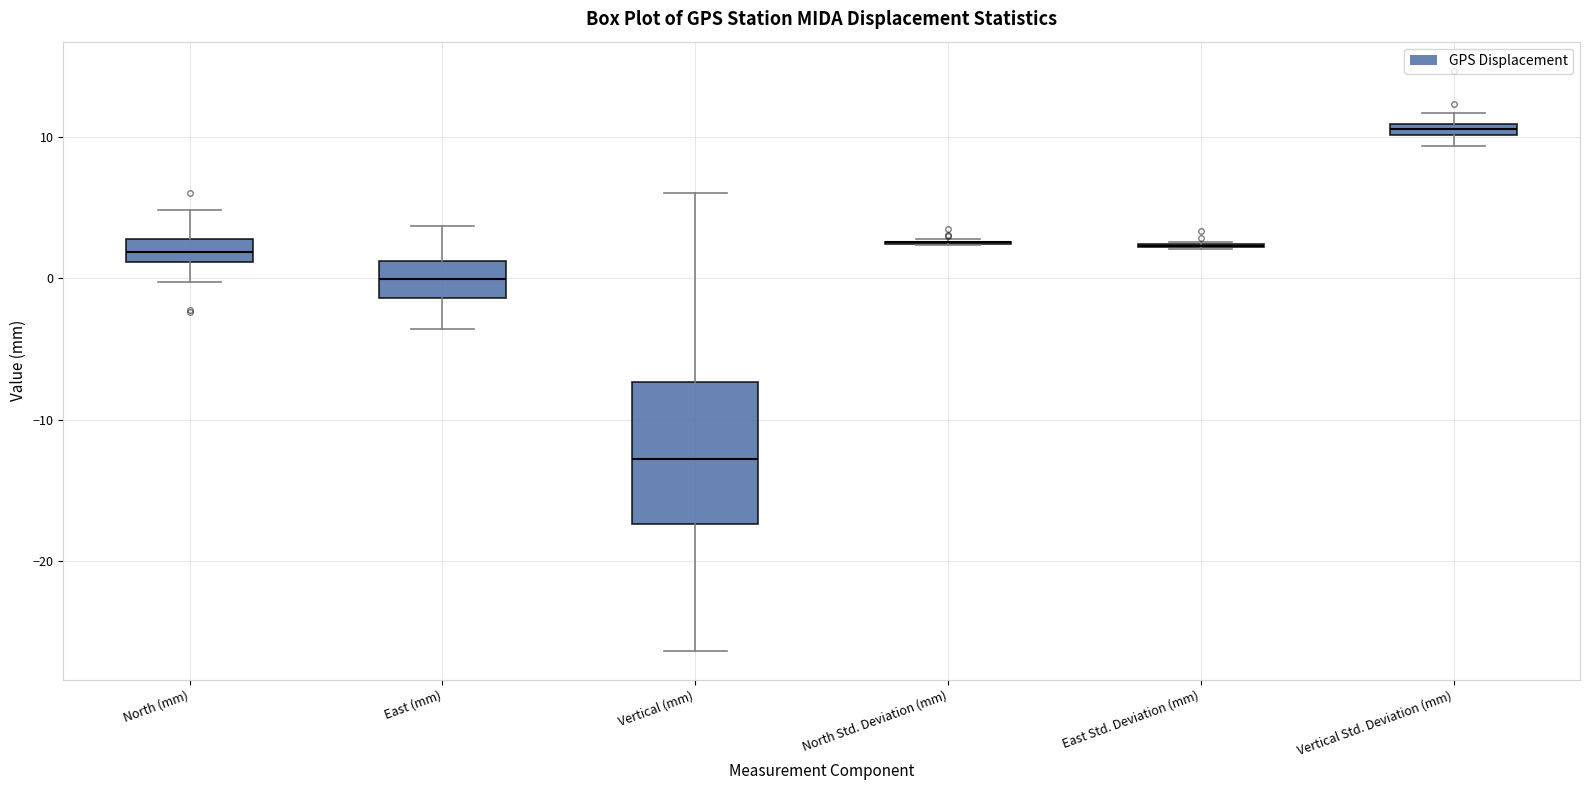

Comparing the boxes themselves (not the whiskers), which one is the tallest?

Vertical (mm)